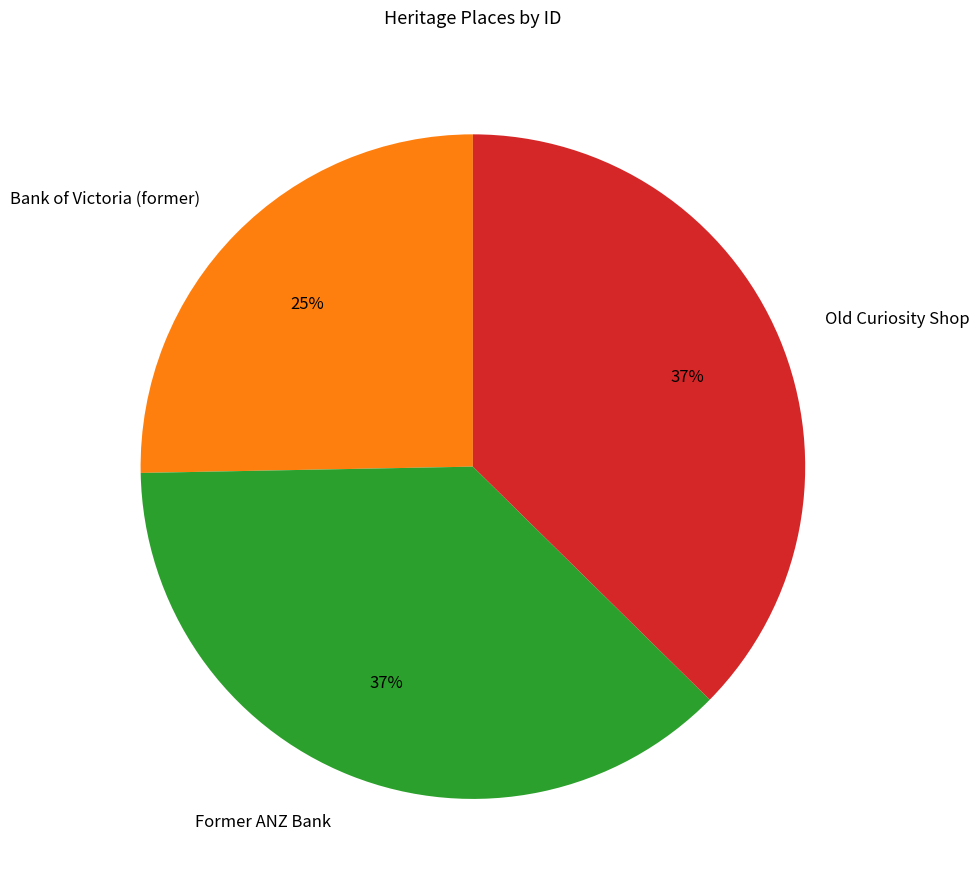

How many slices are in this pie chart?

3